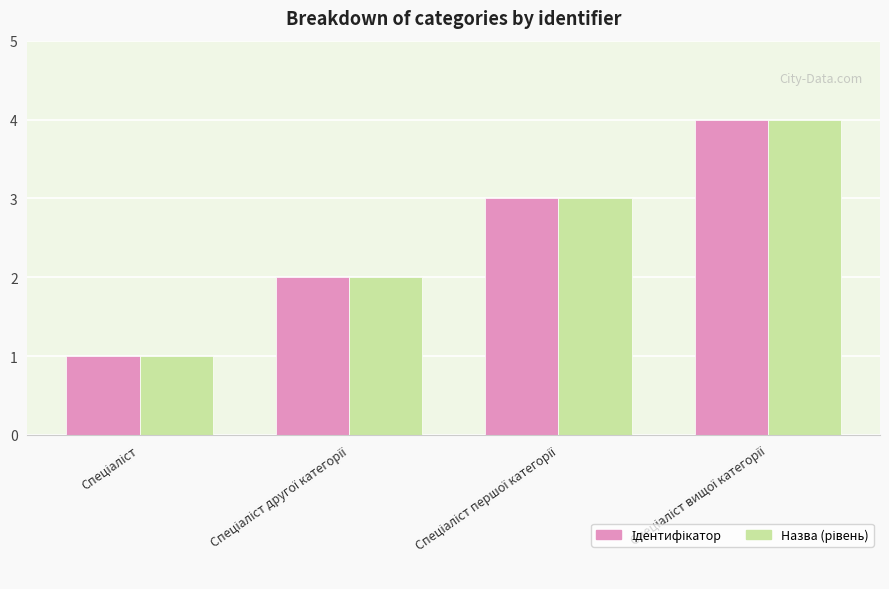

What is the maximum value shown in the chart?

4